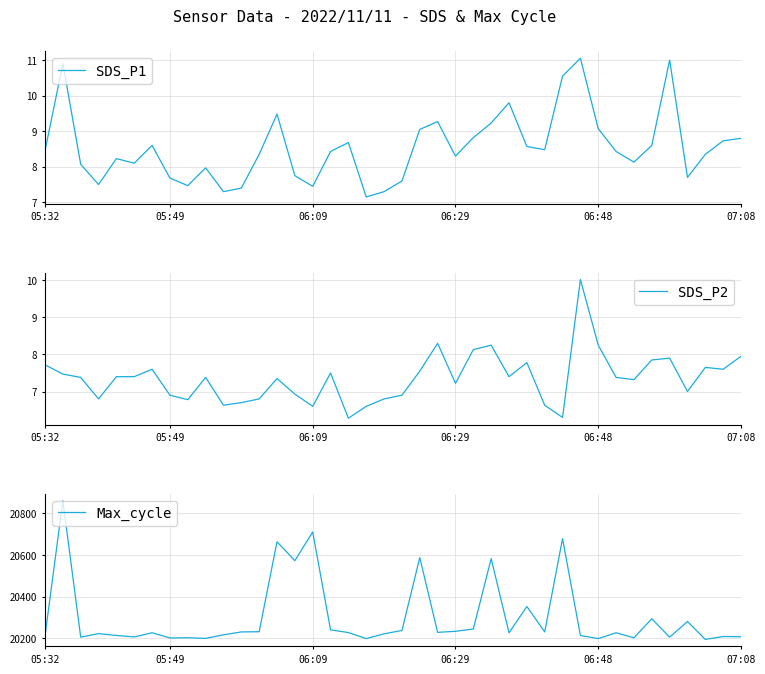

What is the approximate value of Max_cycle at 06:09?

20710